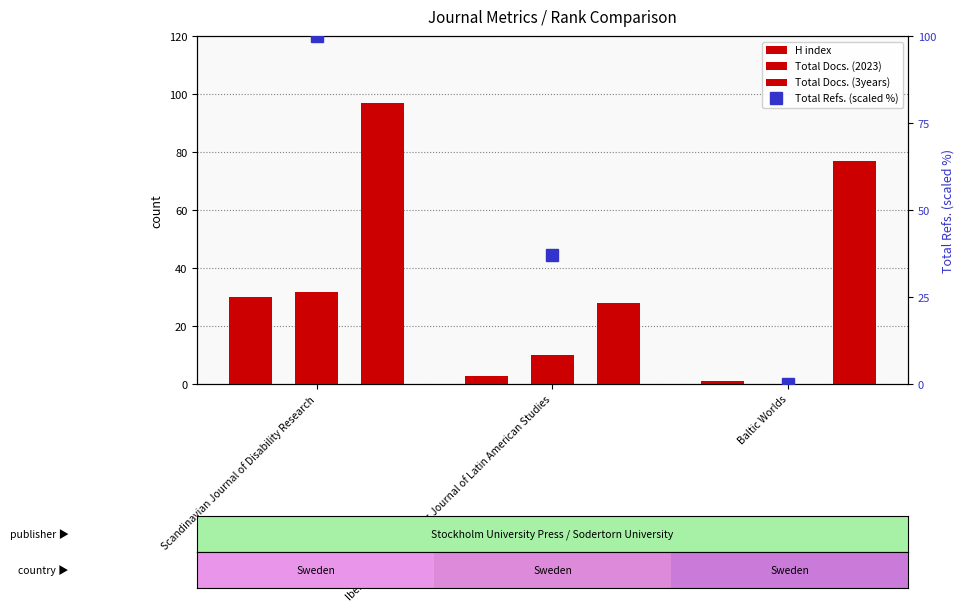

Which series has the largest range (max minus min)?

Total Refs. (scaled %)